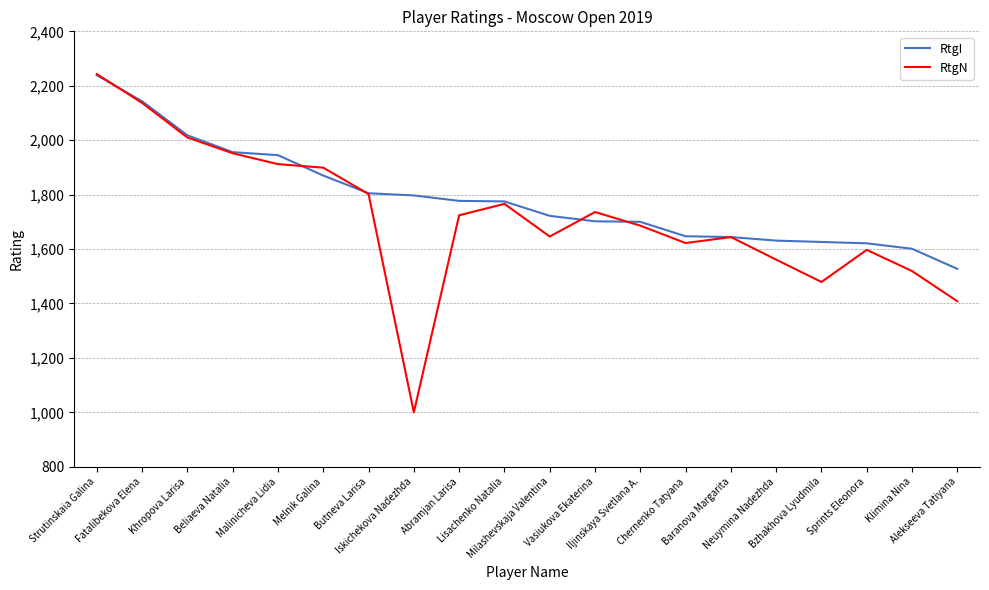

What position from the left is Milashevskaja Valentina?

11